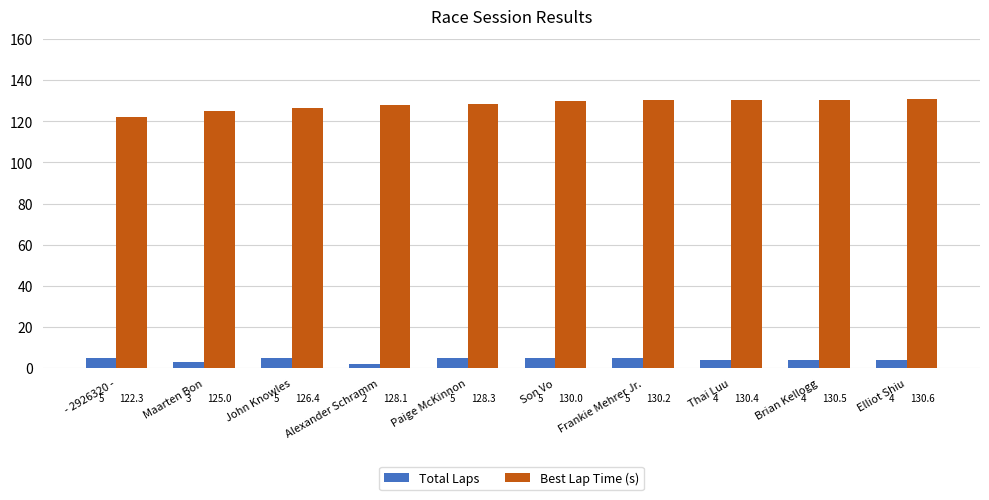

List the series in order of their overall mean, lowest first.

Total Laps, Best Lap Time (s)